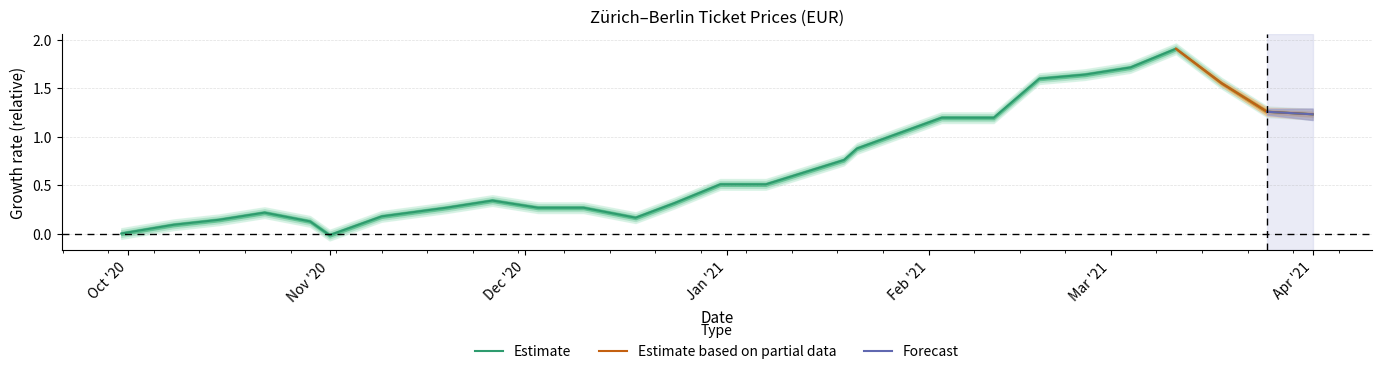

How many interior local peaks (higher than both neighbors) does the data have?

5